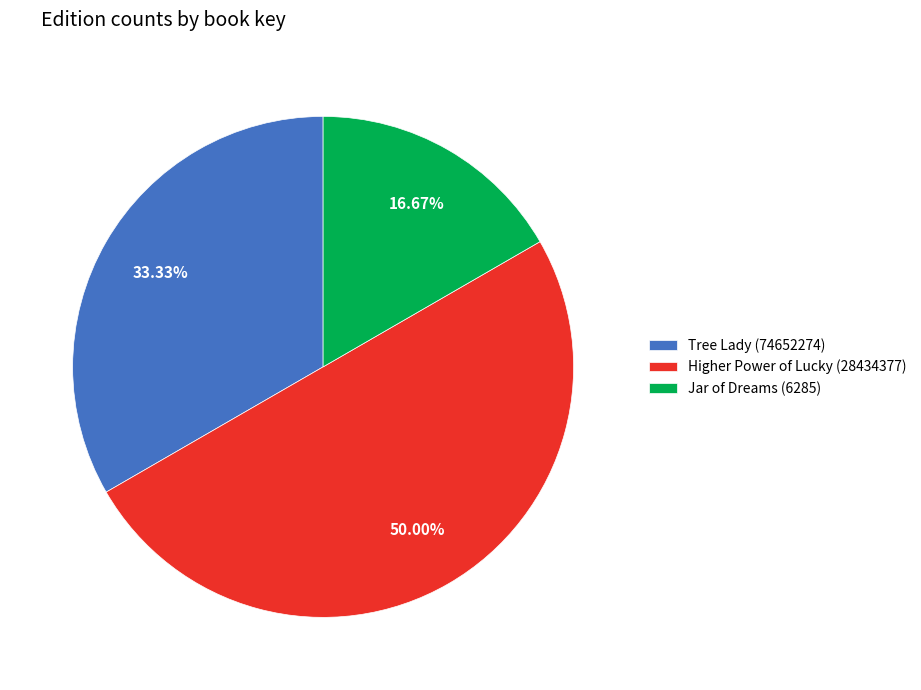

To the nearest percent, what portion does Higher Power of Lucky (28434377) represent?

50%